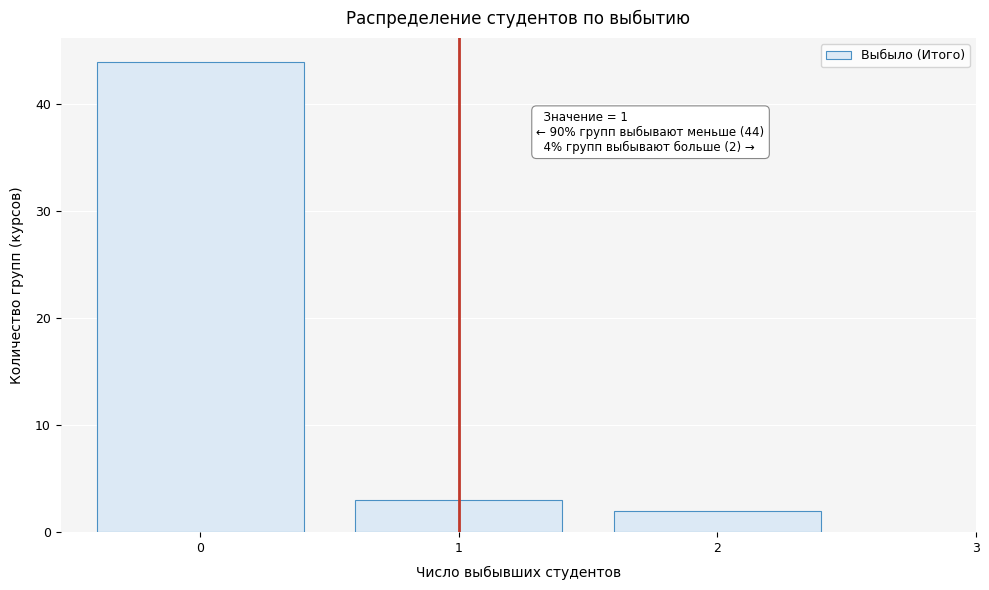

Over which range of the x-axis is the bar tallest?

-0.5 to 0.5